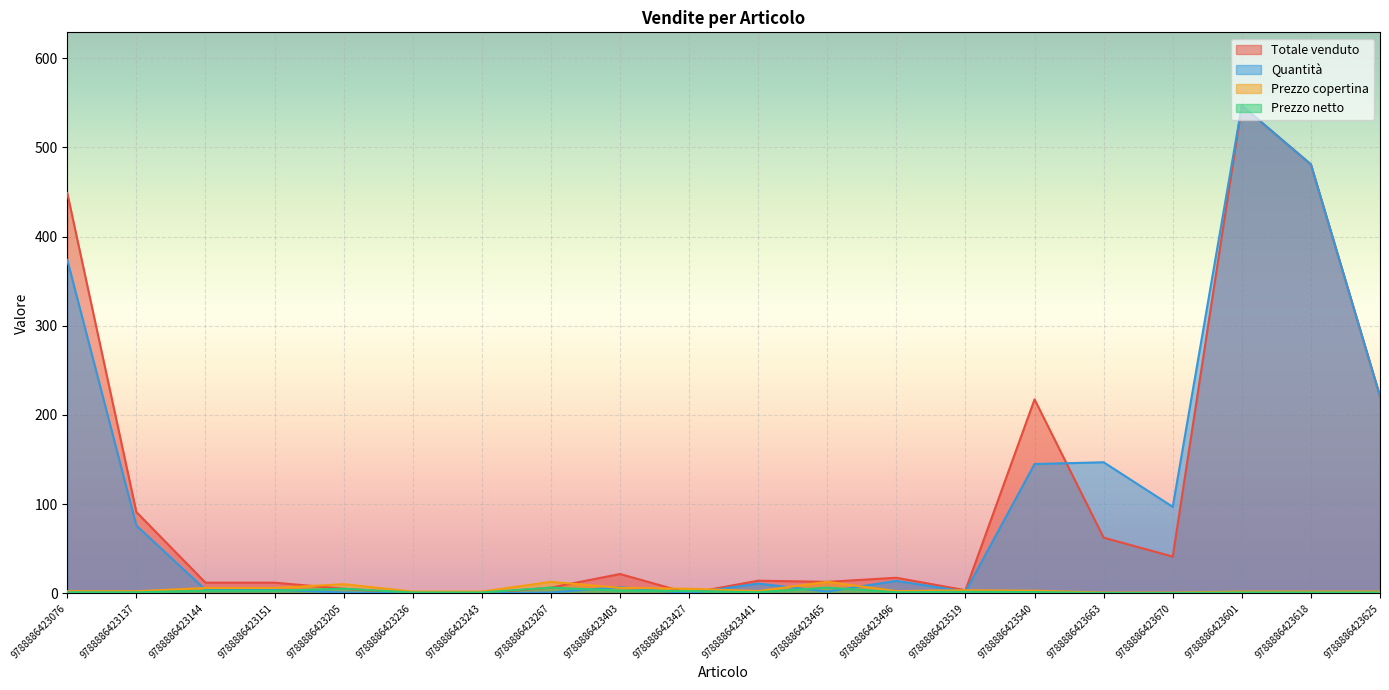

At which category is the sum across all series the highest?

9788886423601